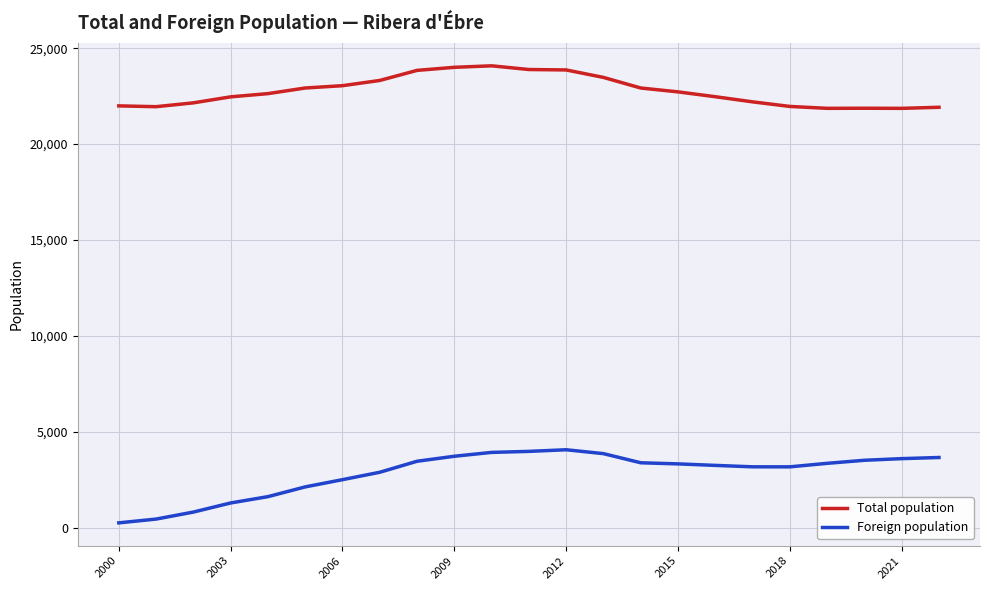

Which series has the largest total across all categories?

Total population